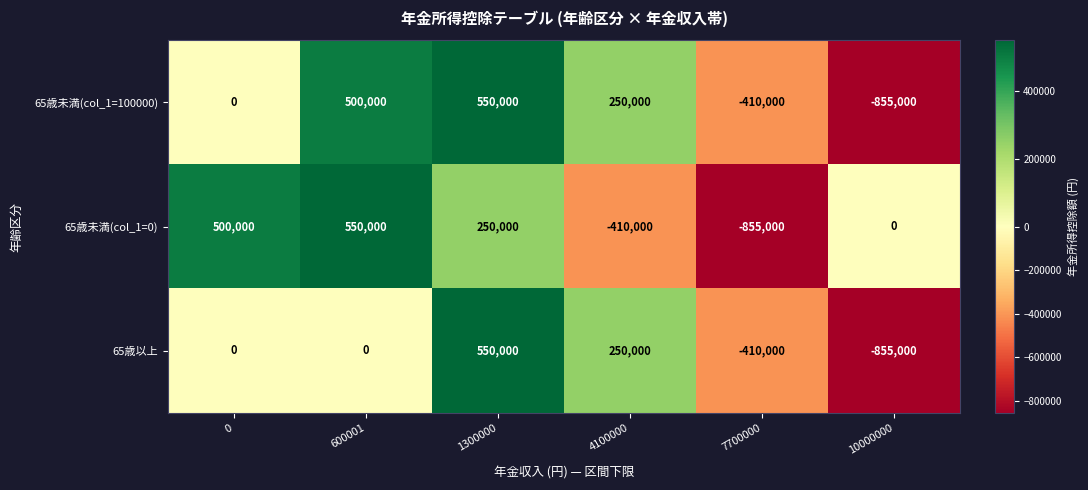

Rank the categories by 65歳未満(col_1=100000) value from lowest to highest.

10000000, 7700000, 0, 4100000, 600001, 1300000